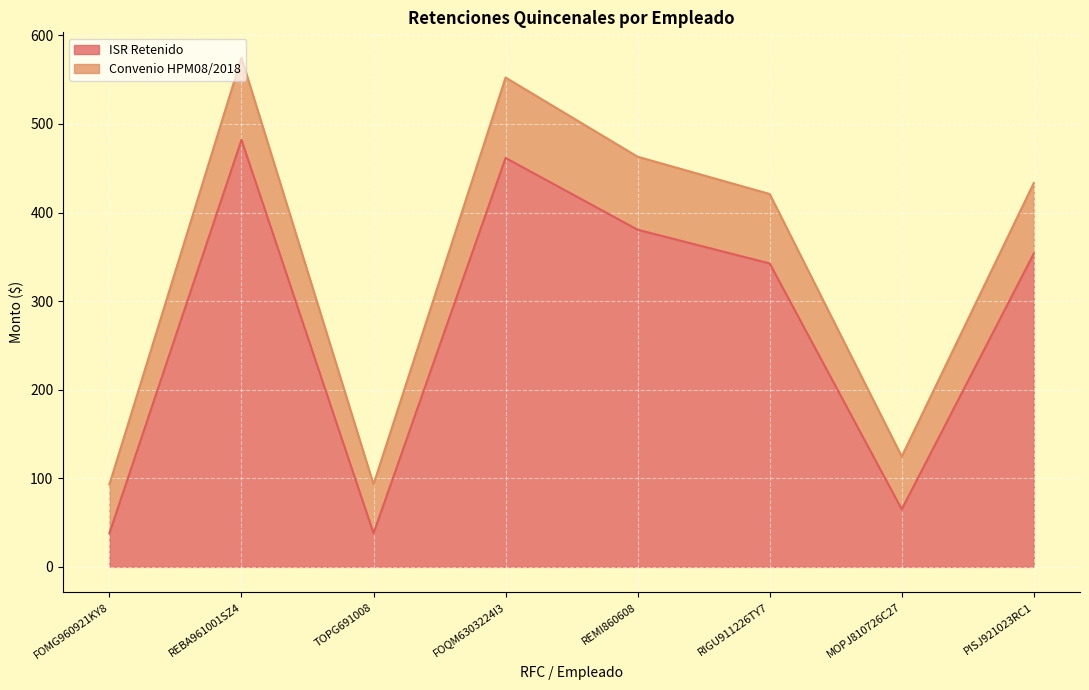

Is the value of Convenio HPM08/2018 at FOQM6303224I3 greater than the value of ISR Retenido at MOPJ810726C27?

Yes